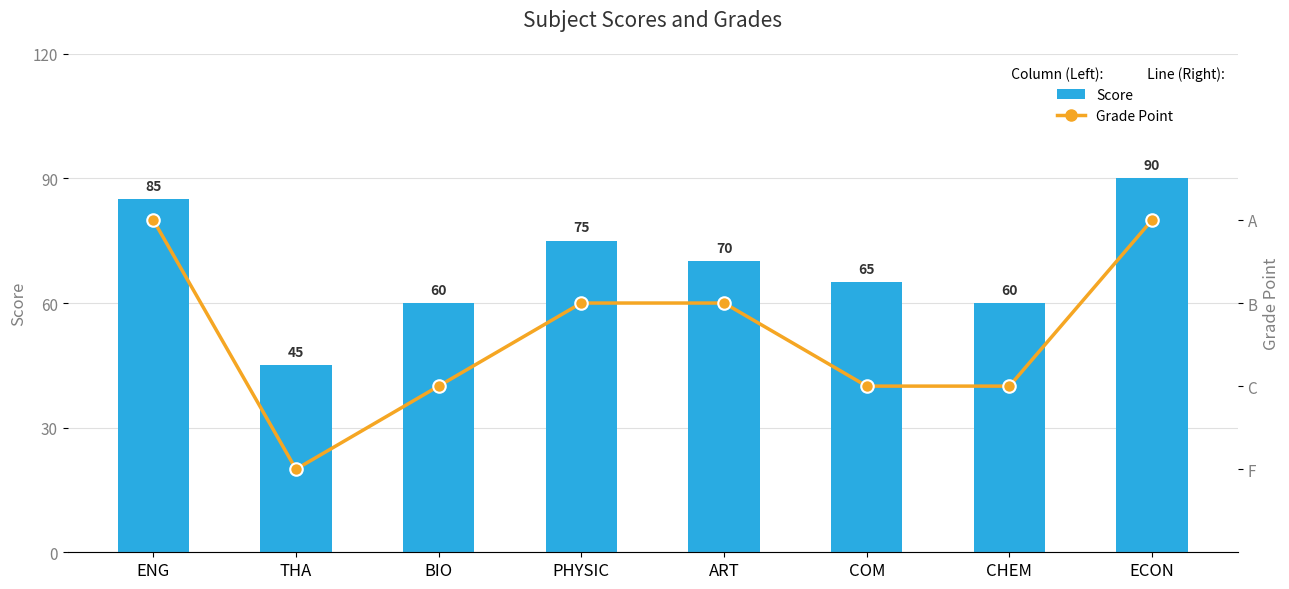

At which label does Score first exceed 70?

ENG